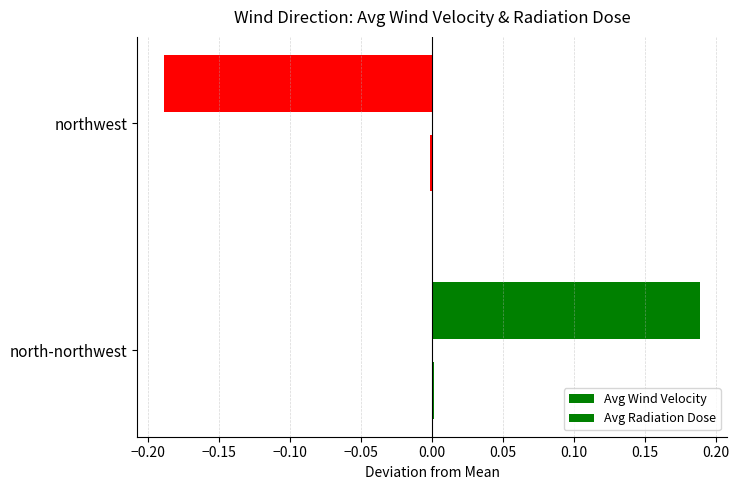

How many categories are shown in the chart?

2